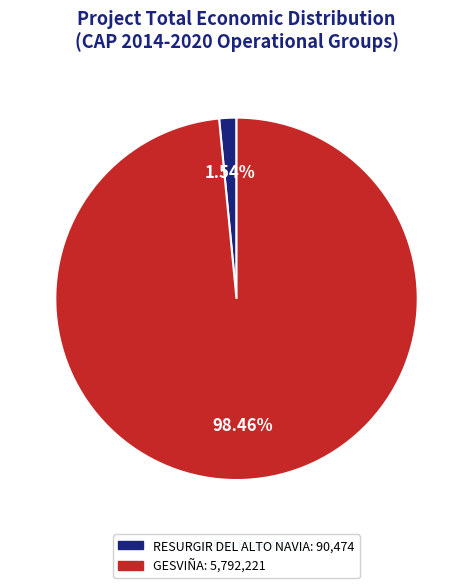

Rank the categories by value from highest to lowest.

GESVIÑA, RESURGIR DEL ALTO NAVIA